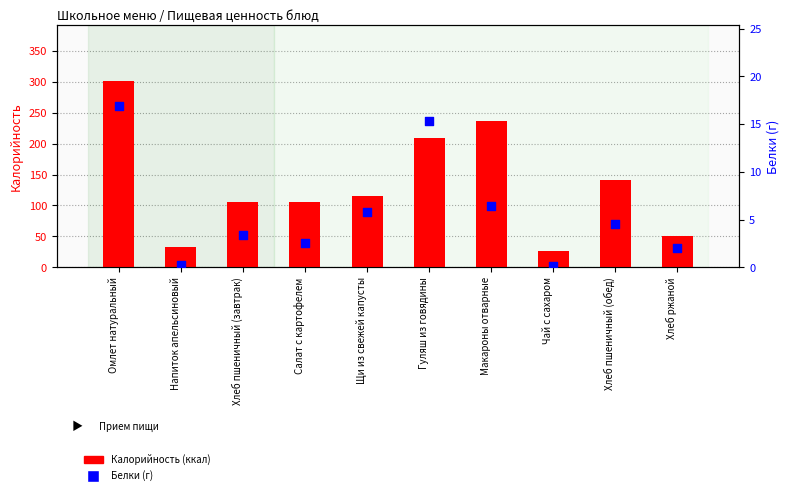

Which series reaches the minimum Y coordinate?

Белки (г)